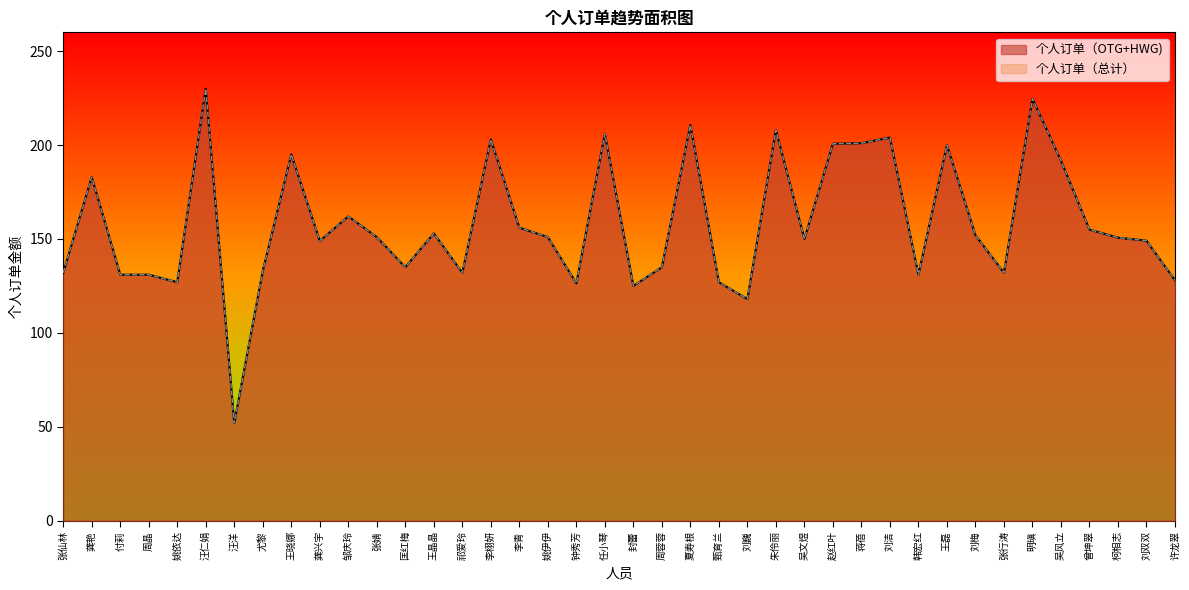

Where does the 个人订单（总计） series first go above 151?

龚艳